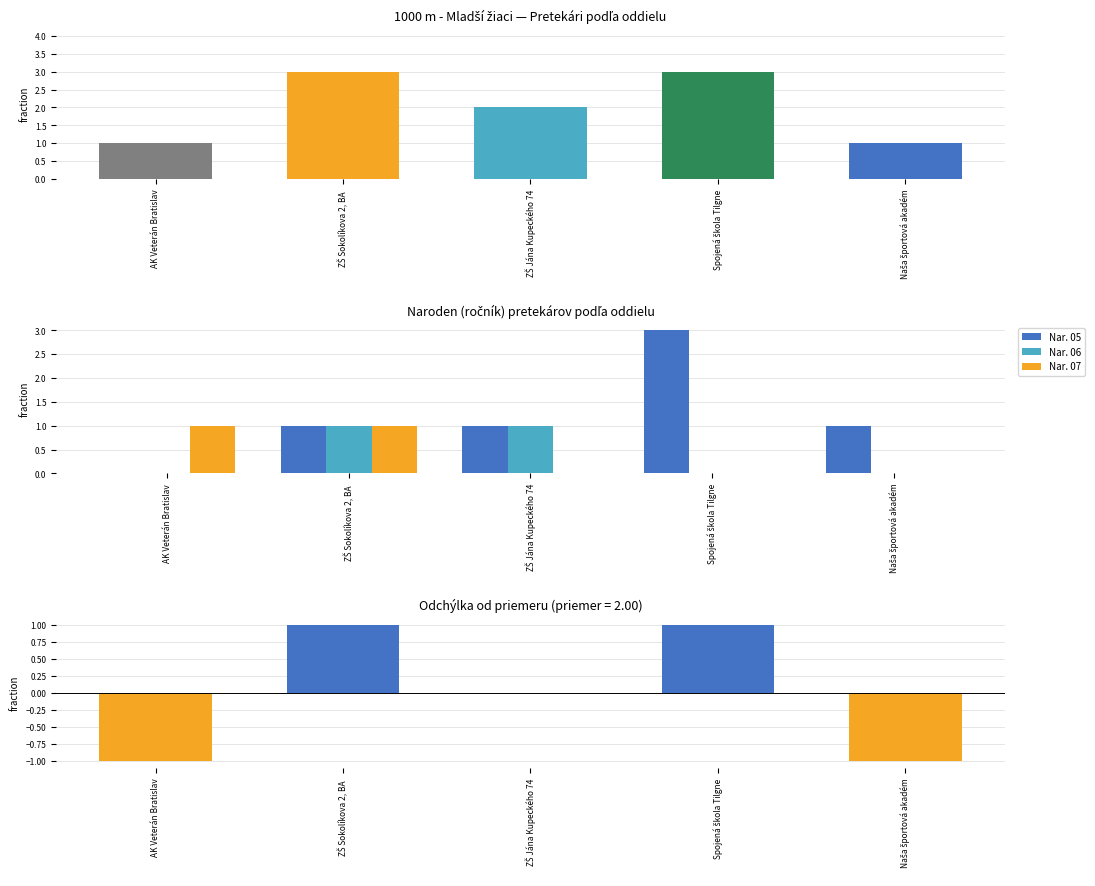

Is the value of Nar. 07 at ZŠ Sokolíkova 2, BA  greater than the value of Nar. 05 at Spojená škola Tilgne?

No